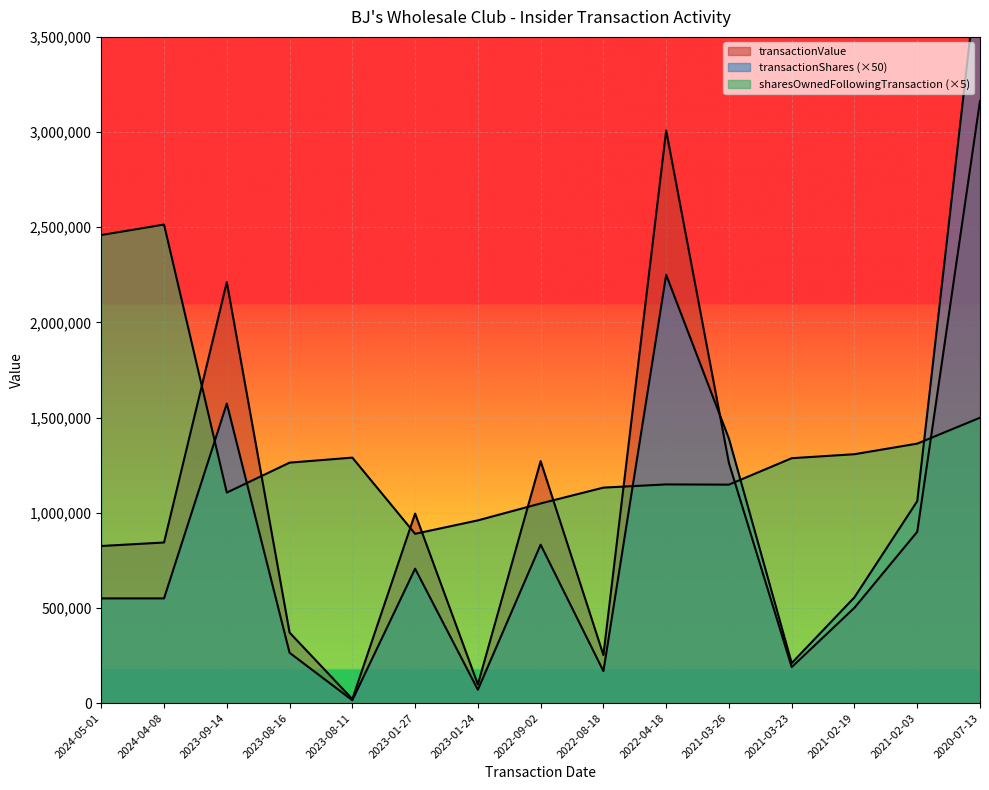

Which series has the largest range (max minus min)?

transactionShares